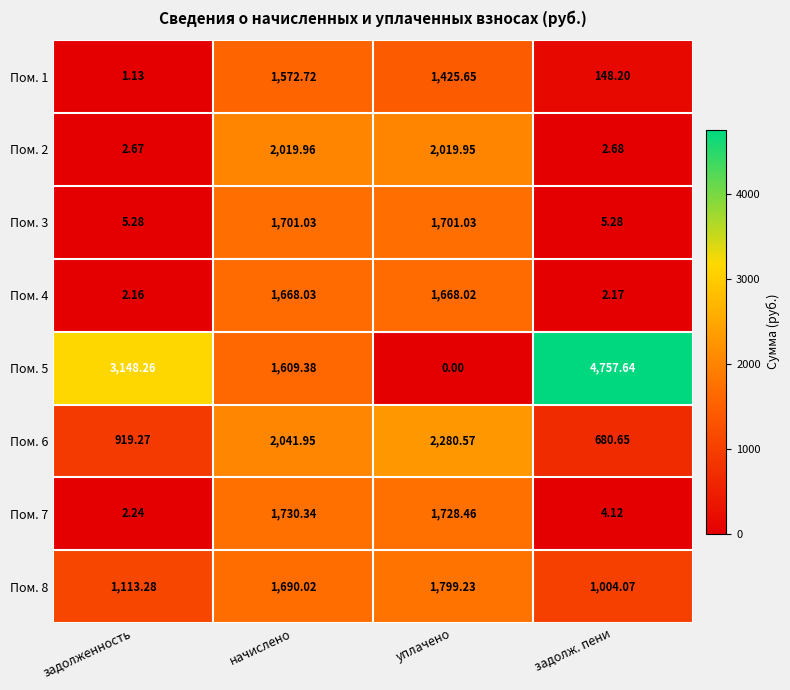

Which label corresponds to the largest value in the chart?

задолж. пени